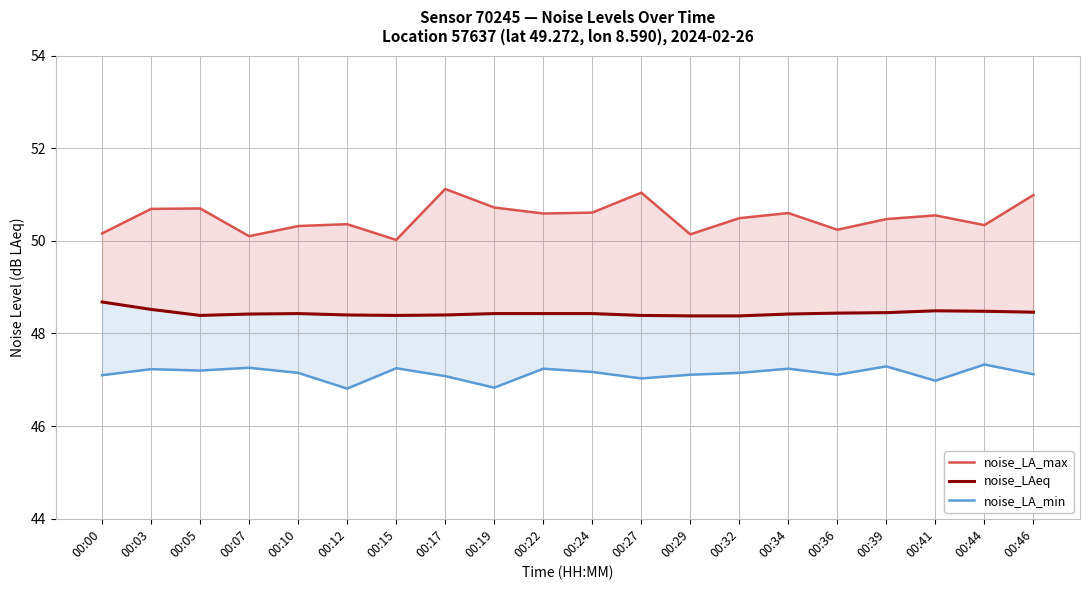

Reading left to right, list all the values displayed in this chart.

noise_LA_max: 50.2	50.7	50.7	50.1	50.3	50.4	50.0	51.1	50.7	50.6	50.6	51.0	50.1	50.5	50.6	50.2	50.5	50.5	50.3	51.0
noise_LAeq: 48.7	48.5	48.4	48.4	48.4	48.4	48.4	48.4	48.4	48.4	48.4	48.4	48.4	48.4	48.4	48.4	48.5	48.5	48.5	48.5
noise_LA_min: 47.1	47.2	47.2	47.3	47.1	46.8	47.2	47.1	46.8	47.2	47.2	47.0	47.1	47.1	47.2	47.1	47.3	47.0	47.3	47.1